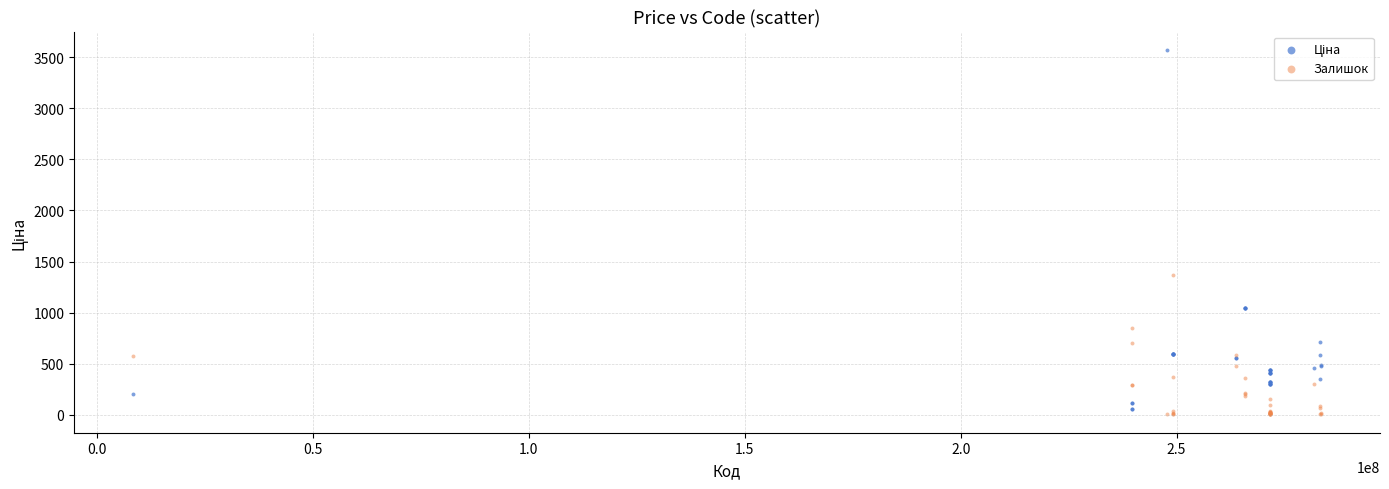

What is the X range (max minus min) for the scatter plot?

274930000.0